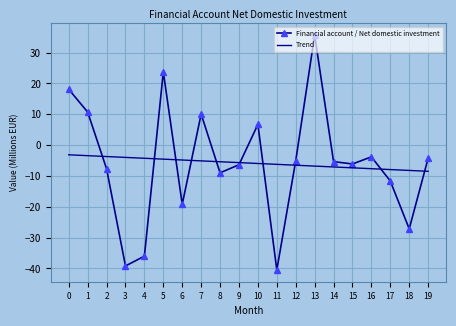

The value of Trend at 14 is -7.1. True or false?

True